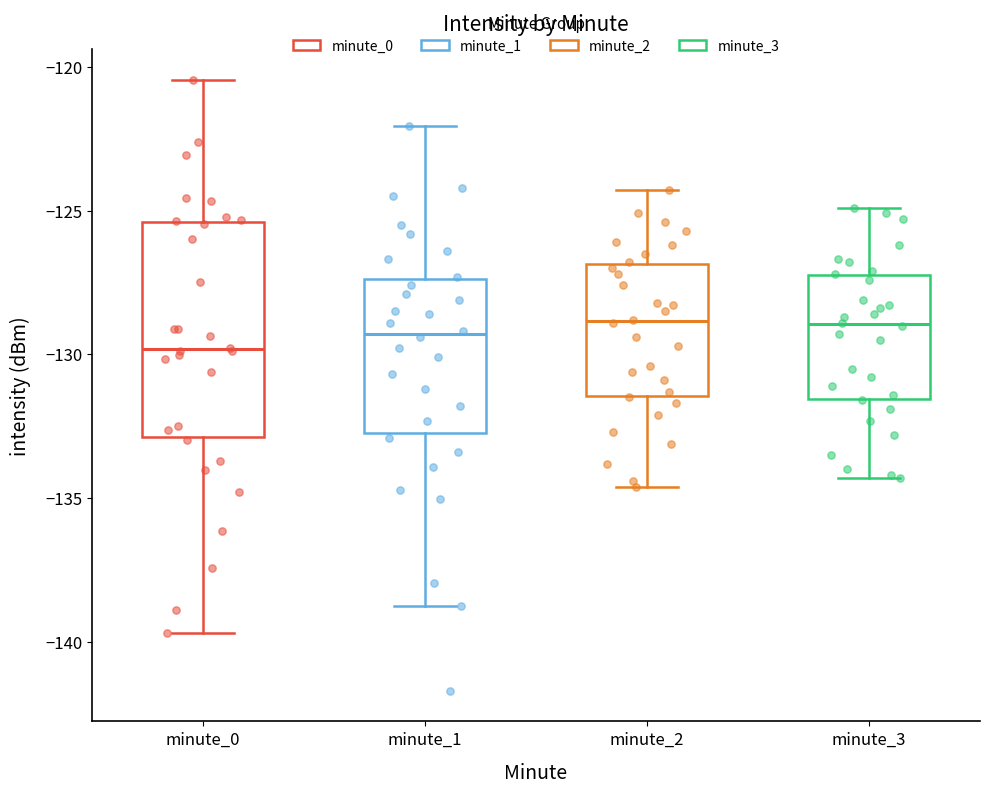

Reading left to right, read every box against the y-axis: the position of its median line, the range the box covers, and the ends of its whiskers. The values are not printed on the chart, so give them approximately, as read against the axis.

minute_0: median -130.0, box -133.0 to -125.5, whiskers -139.5 to -120.5
minute_1: median -129.5, box -132.5 to -127.5, whiskers -138.5 to -122.0
minute_2: median -129.0, box -131.5 to -127.0, whiskers -134.5 to -124.5
minute_3: median -129.0, box -131.5 to -127.0, whiskers -134.5 to -125.0